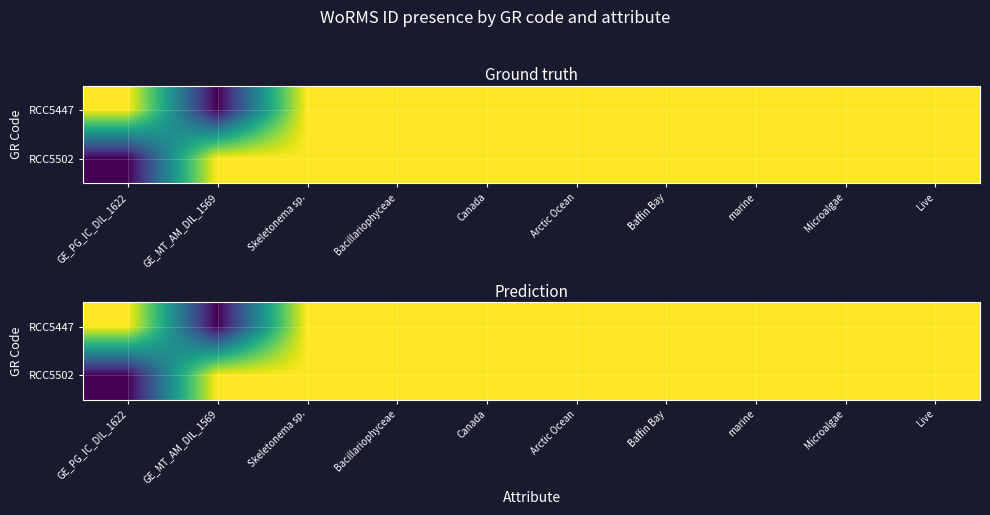

Which series changed the most between Skeletonema sp. and Microalgae?

RCC5447